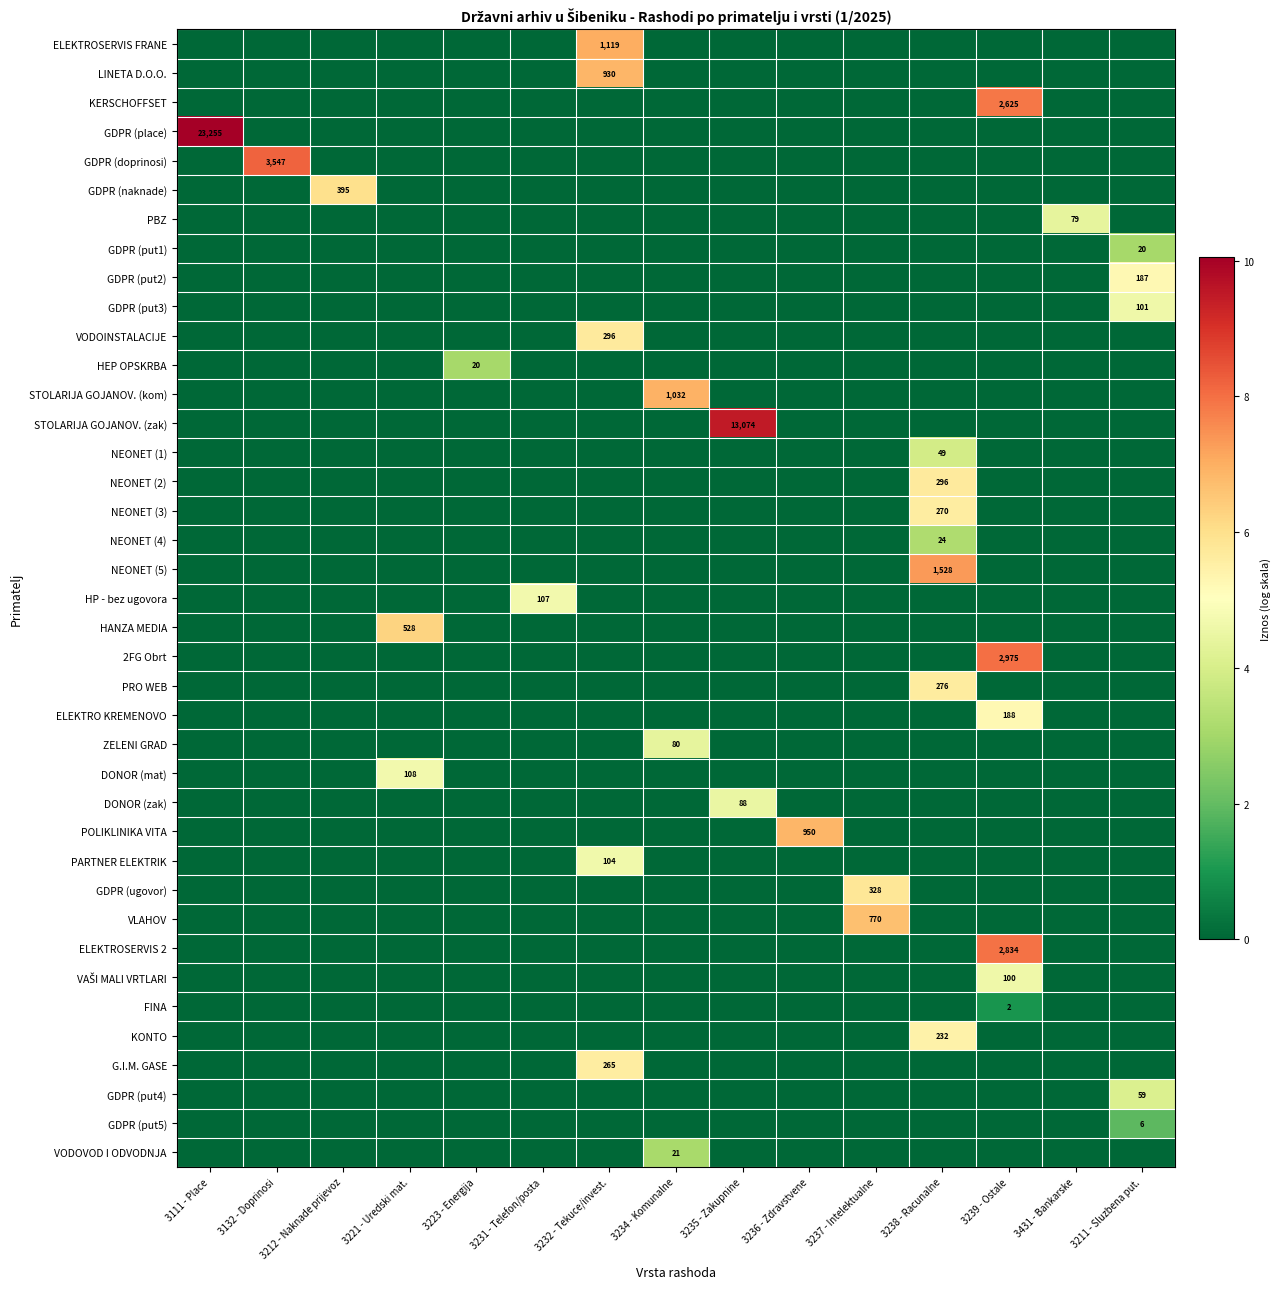

What is the difference between the maximum and minimum values in the GDPR (doprinosi) series?

8.2